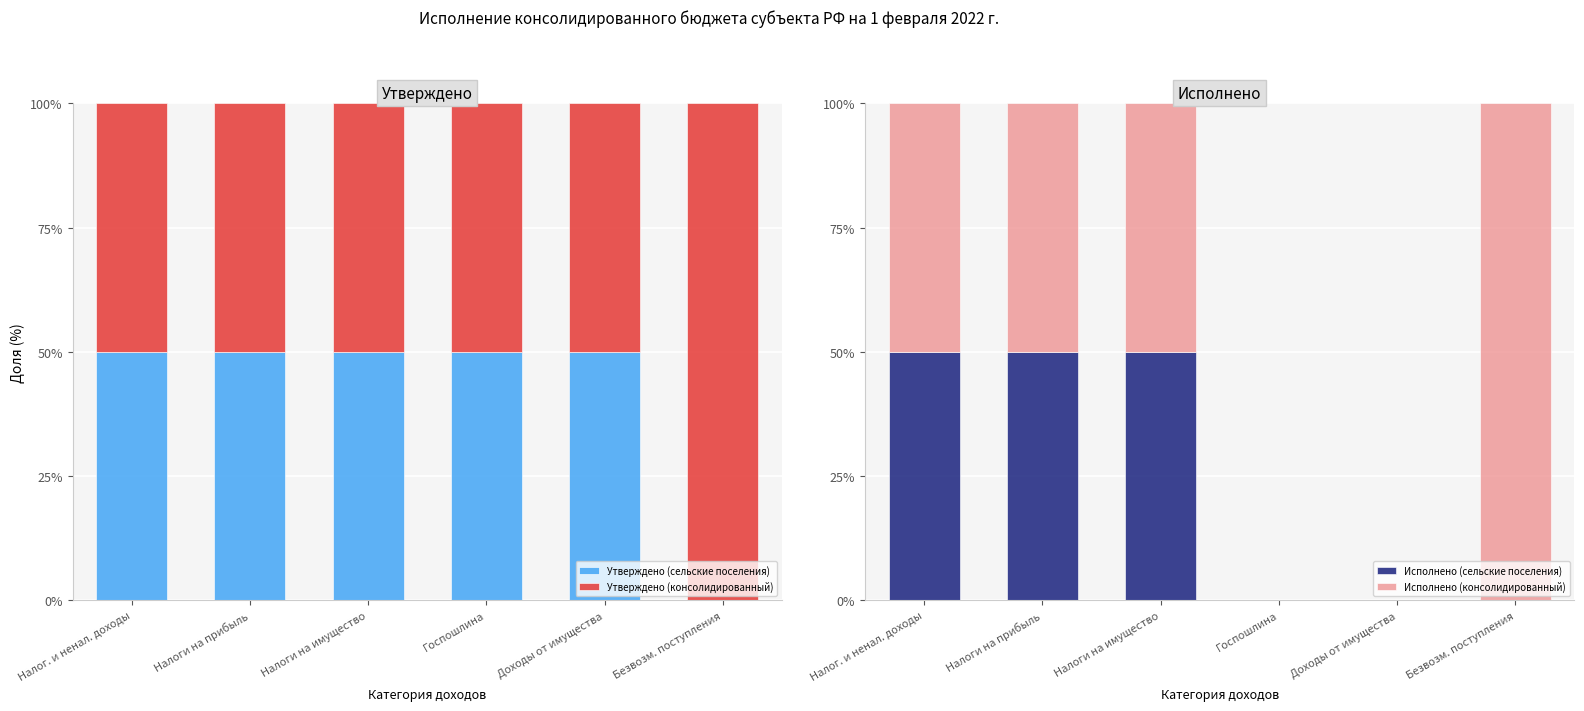

What is the label of the 2nd bar from the right?

Доходы от имущества